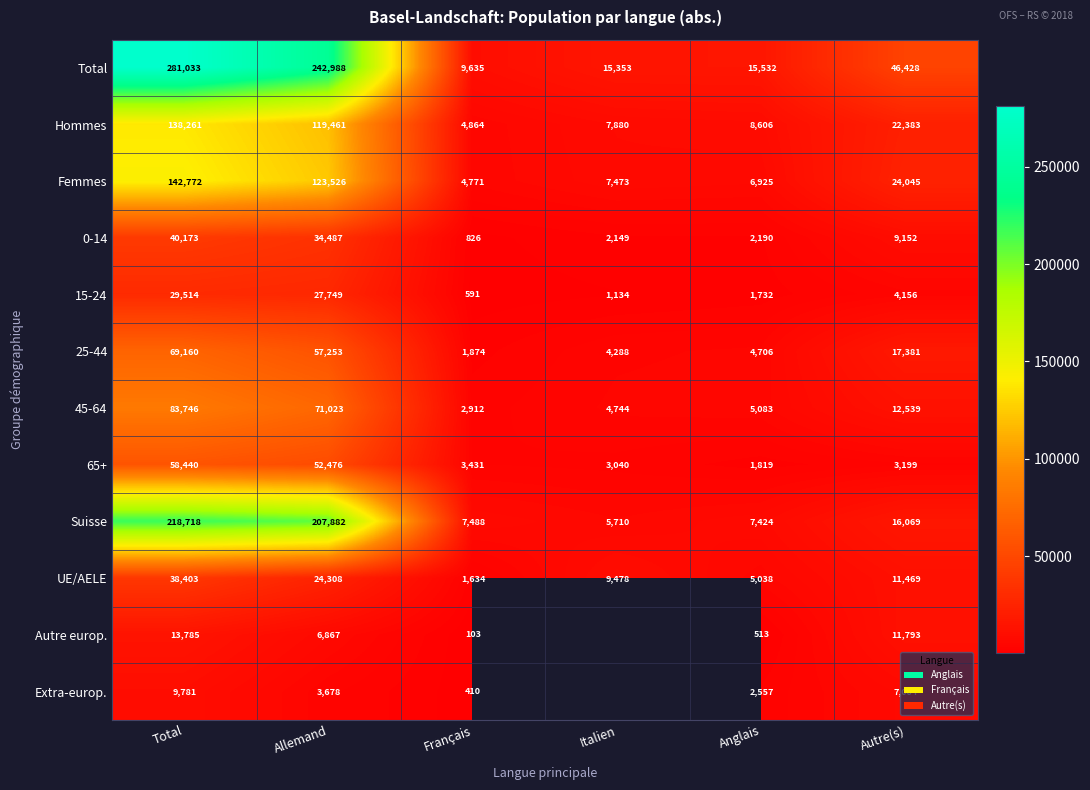

How many values in the 15-24 series are below 4156?

3